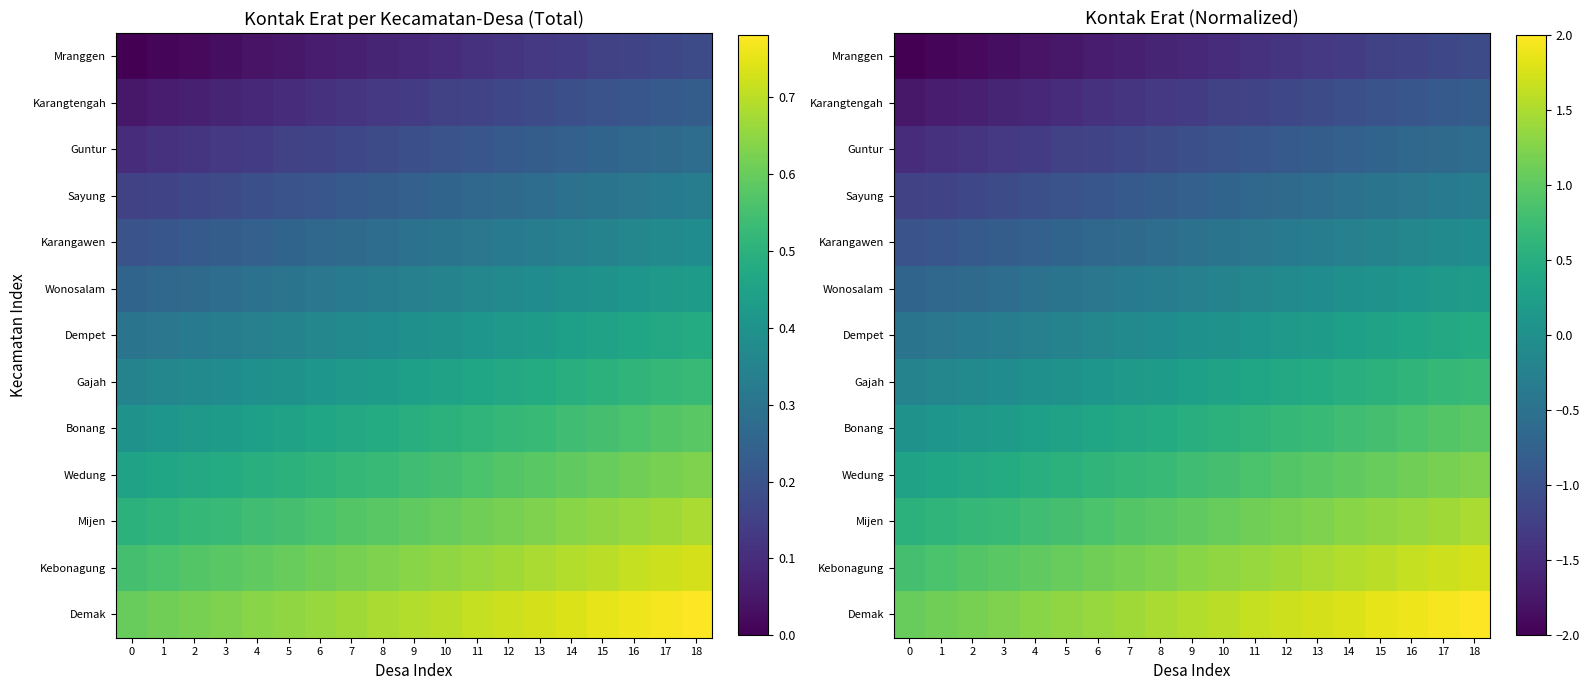

What is the smallest value displayed?

-2.0